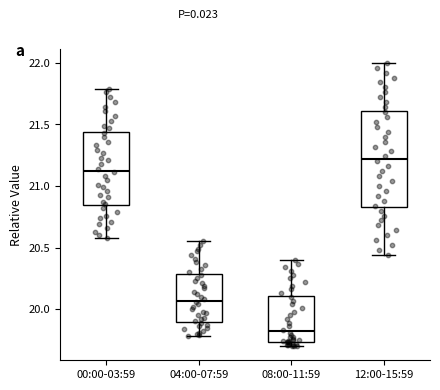

Where does the upper whisker of the box for 04:00-07:59 end on the y-axis? The values are not printed on the chart, so give them approximately, as read against the axis.

20.55